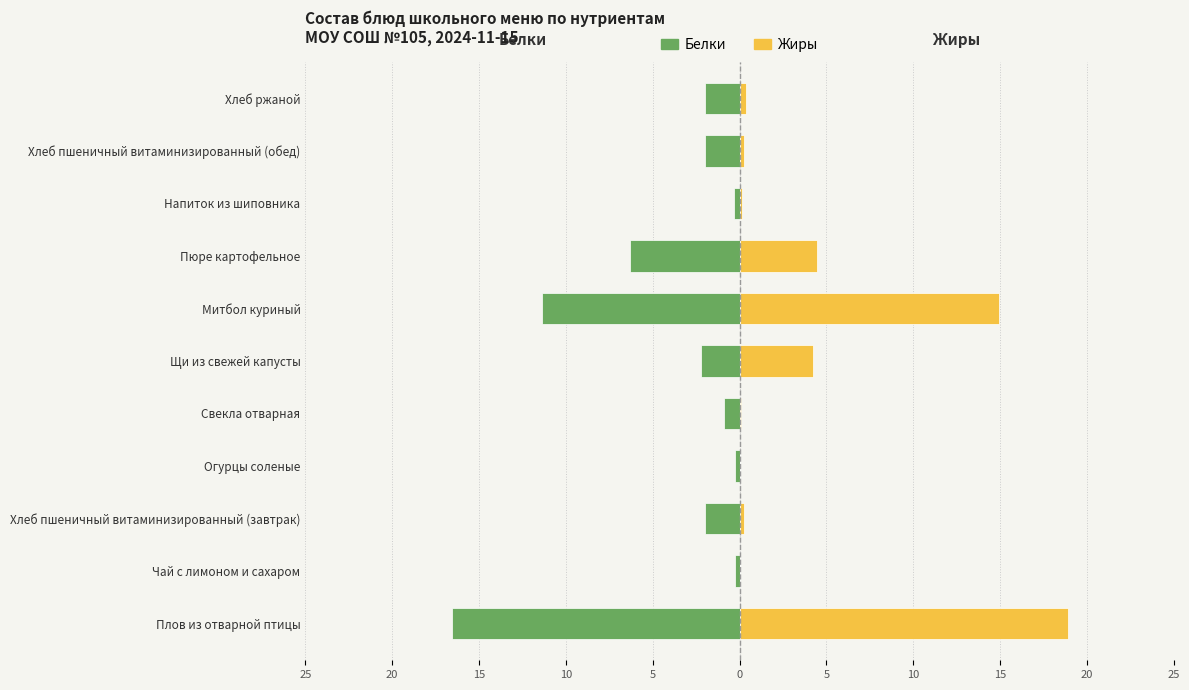

How many groups of bars are there?

11